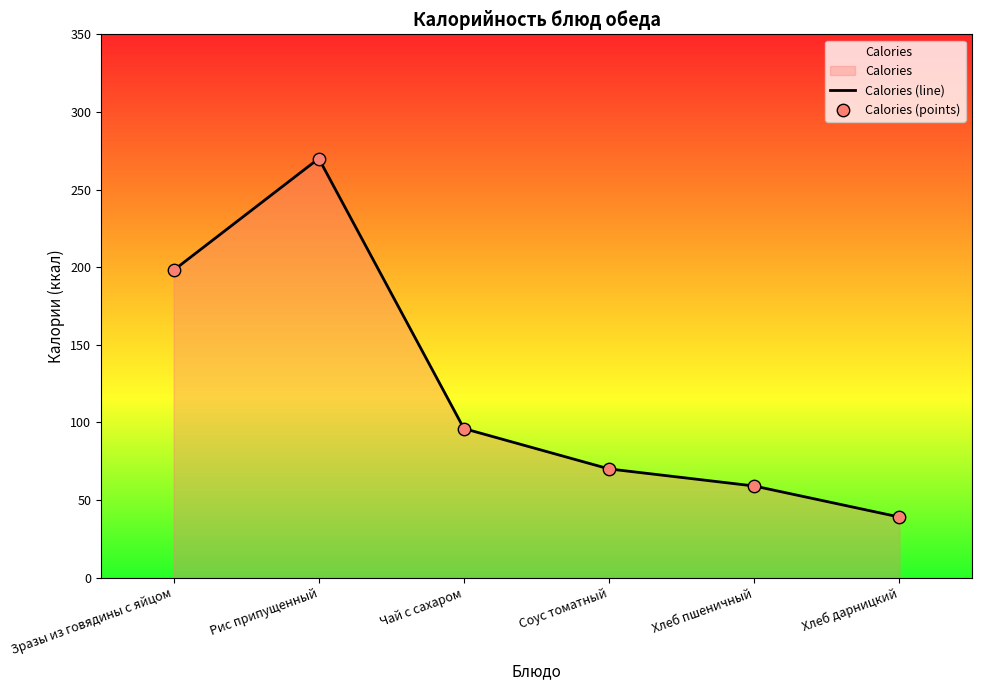

Which series has the largest total across all categories?

Calories (line)